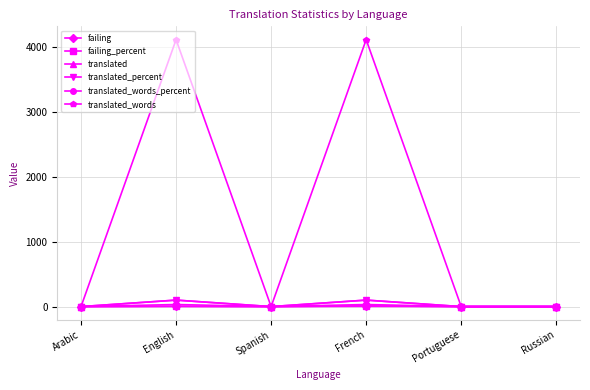

How many lines are shown in the chart?

6